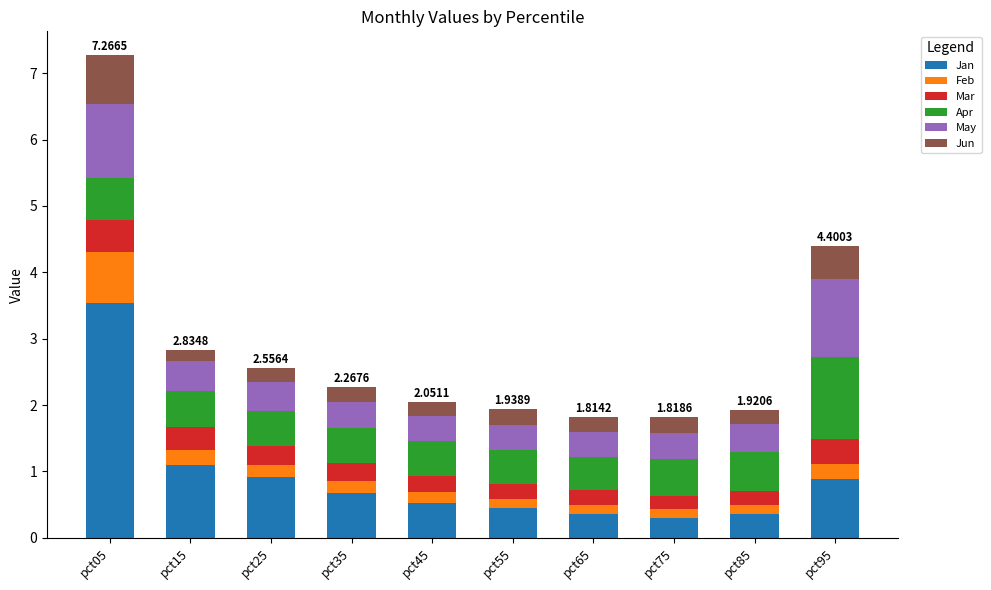

At which category is the sum across all series the highest?

pct05